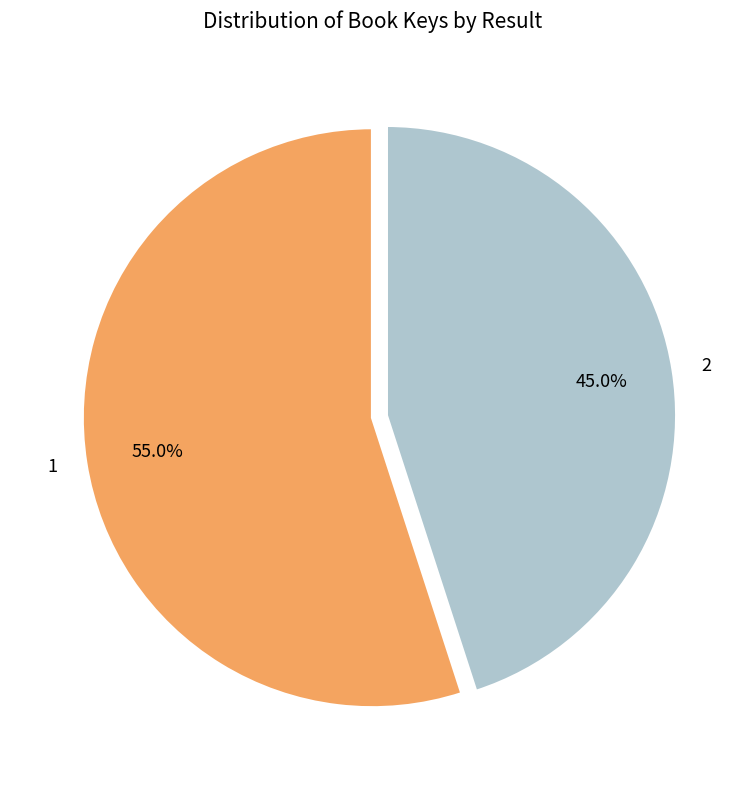

How much of the chart is everything except 2?

55.0%